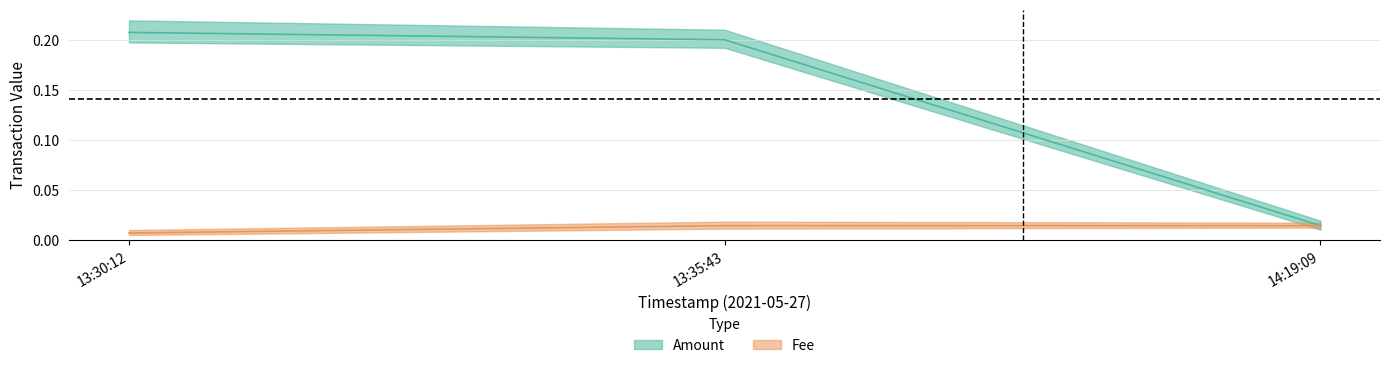

What is the label of the 2nd point from the left?

13:35:43